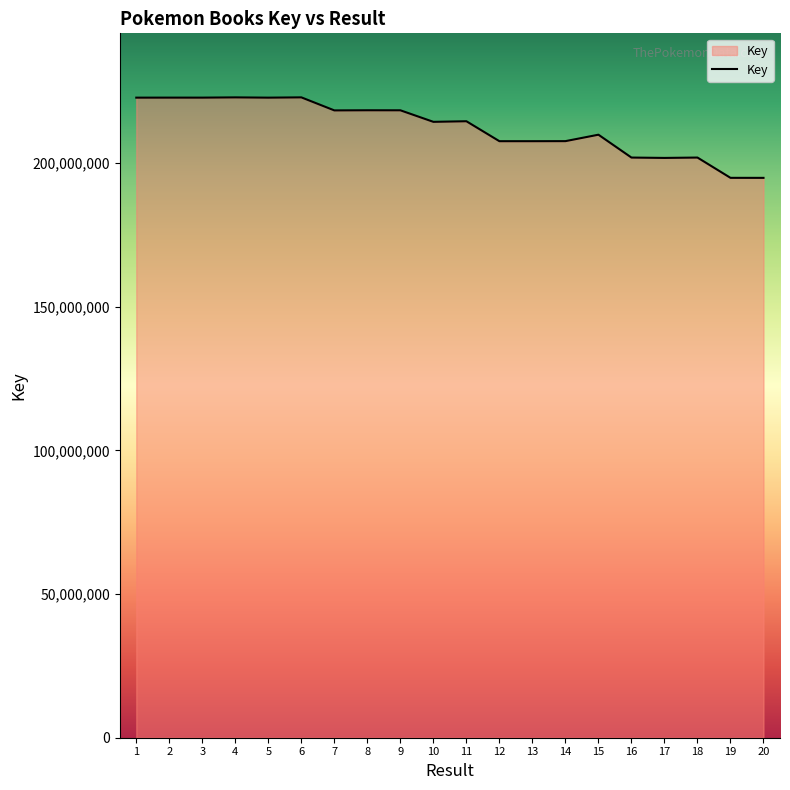

The chart shows a value of 275007340 at 16. True or false?

False